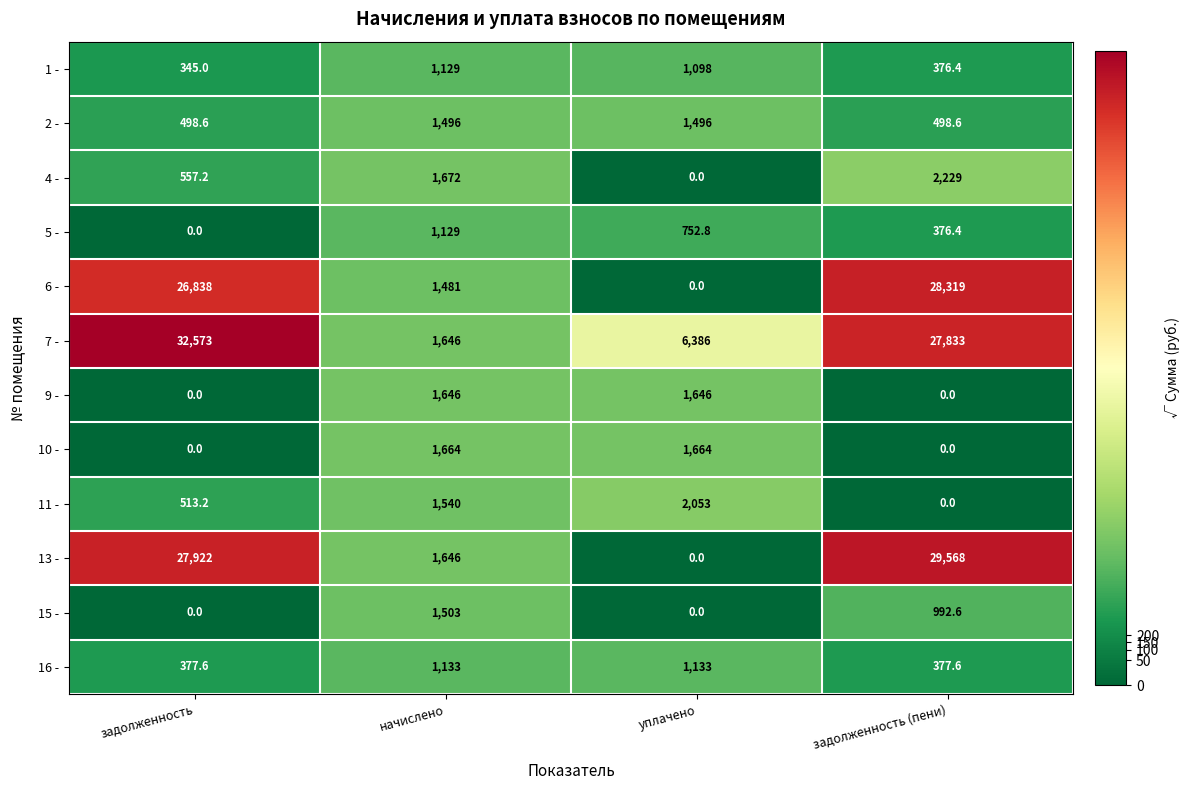

Which series has the largest range (max minus min)?

7 -